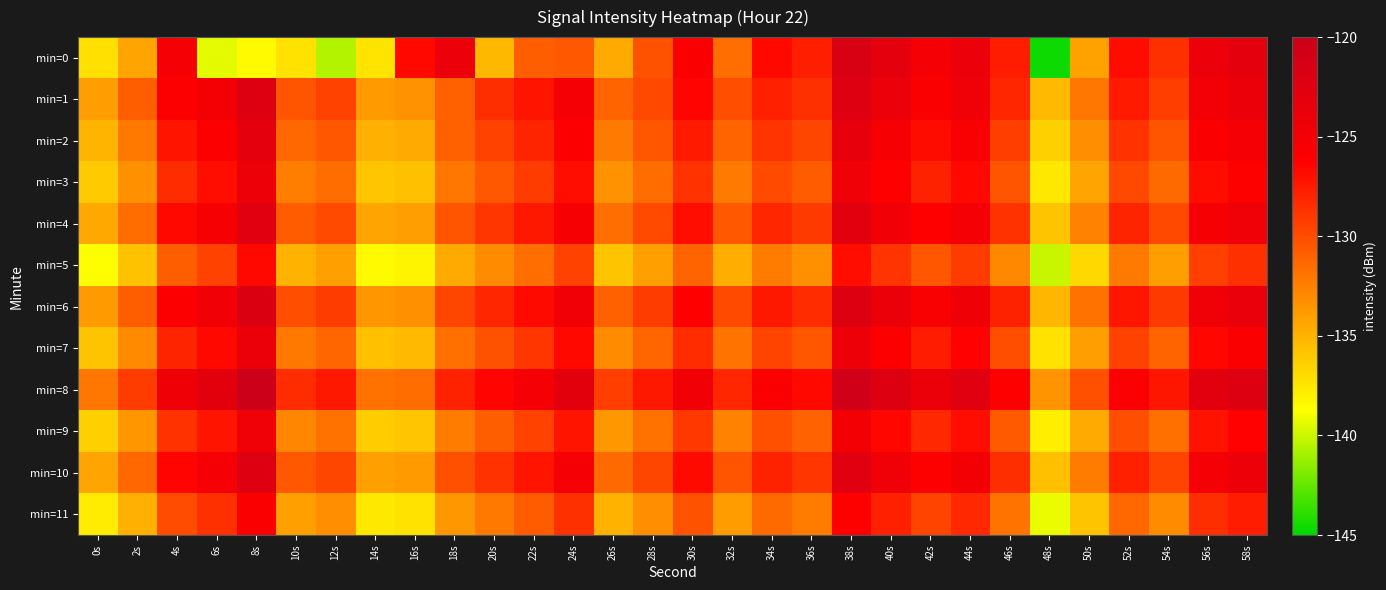

Rank the series at 12s from lowest to highest value.

min=0, min=5, min=11, min=9, min=3, min=7, min=2, min=4, min=10, min=1, min=6, min=8